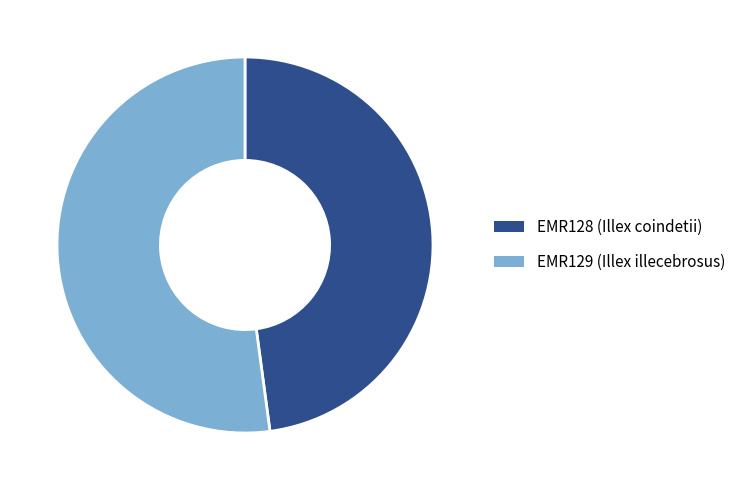

The EMR128 (Illex coindetii) slice represents 48% of the pie. True or false?

True